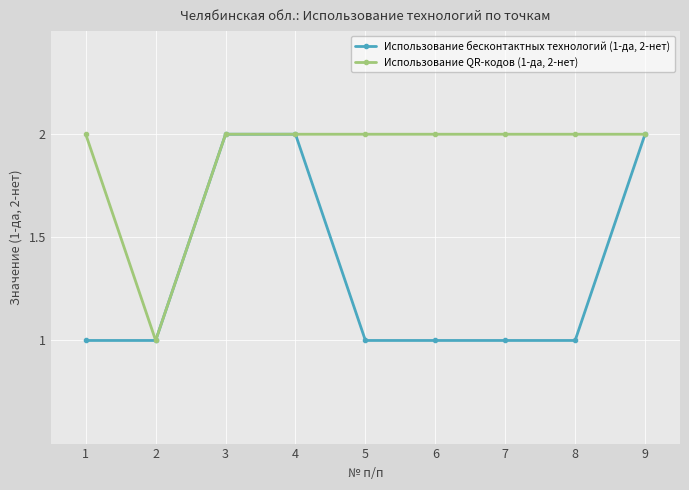

Rank the series by their average value, from lowest to highest.

Использование бесконтактных технологий (1-да, 2-нет), Использование QR-кодов (1-да, 2-нет)